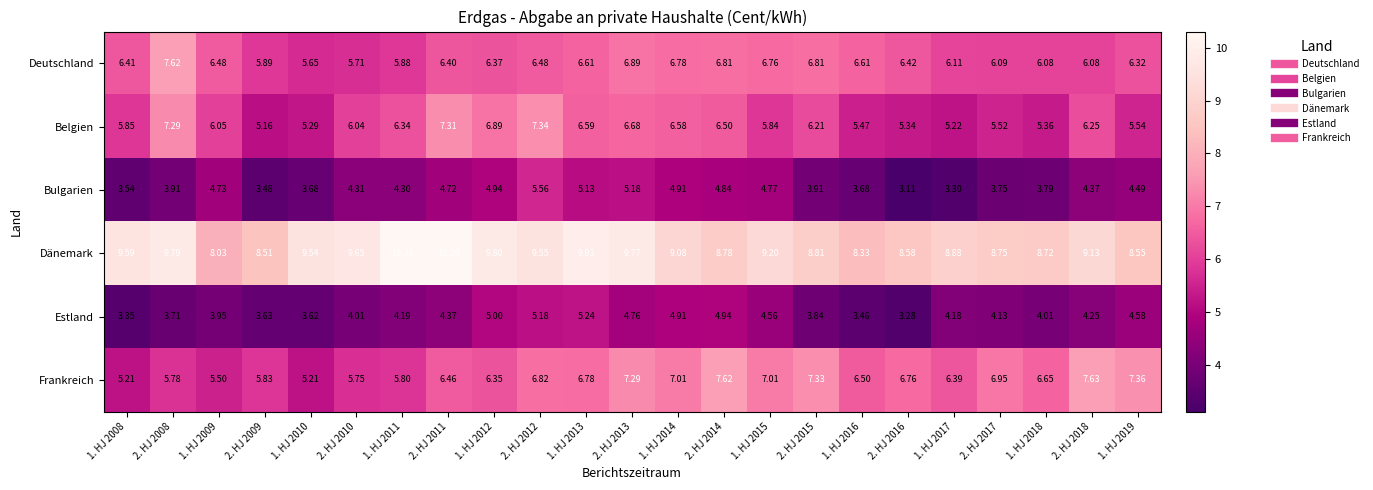

Which series changed the most between 2. HJ 2013 and 2. HJ 2014?

Dänemark